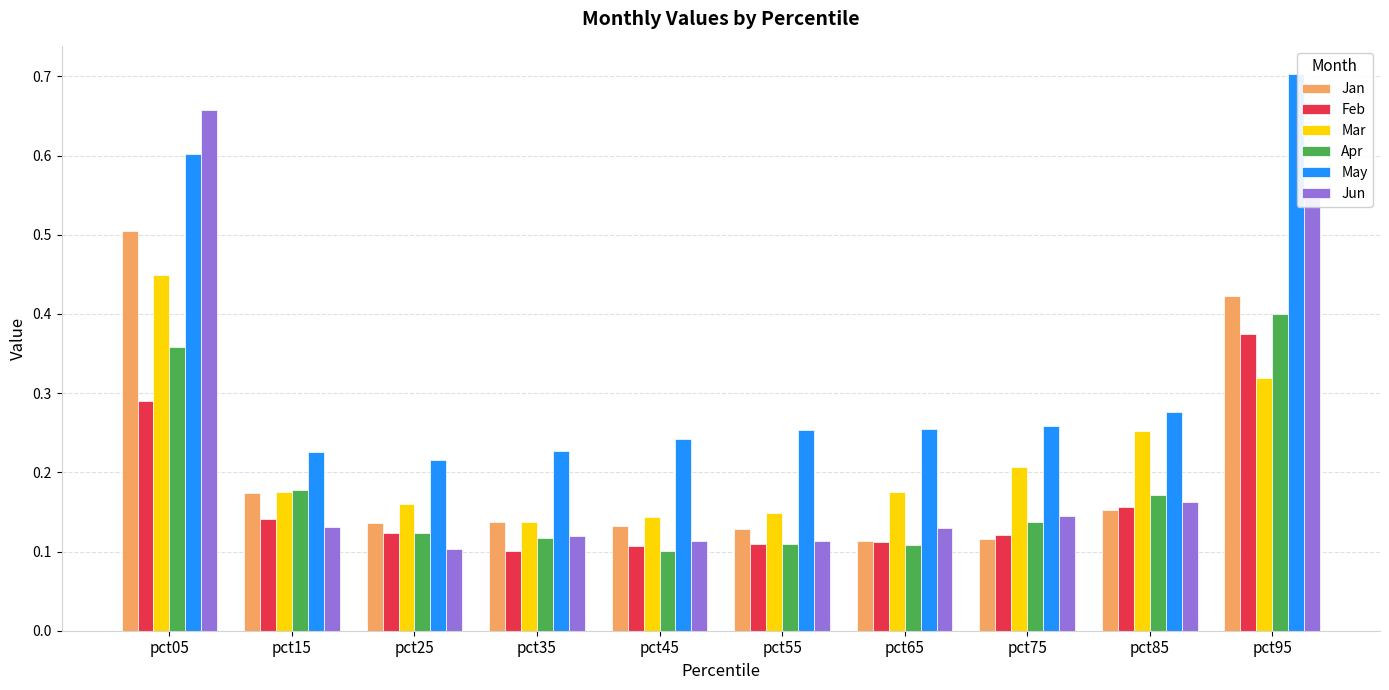

Which series has the largest range (max minus min)?

Jun